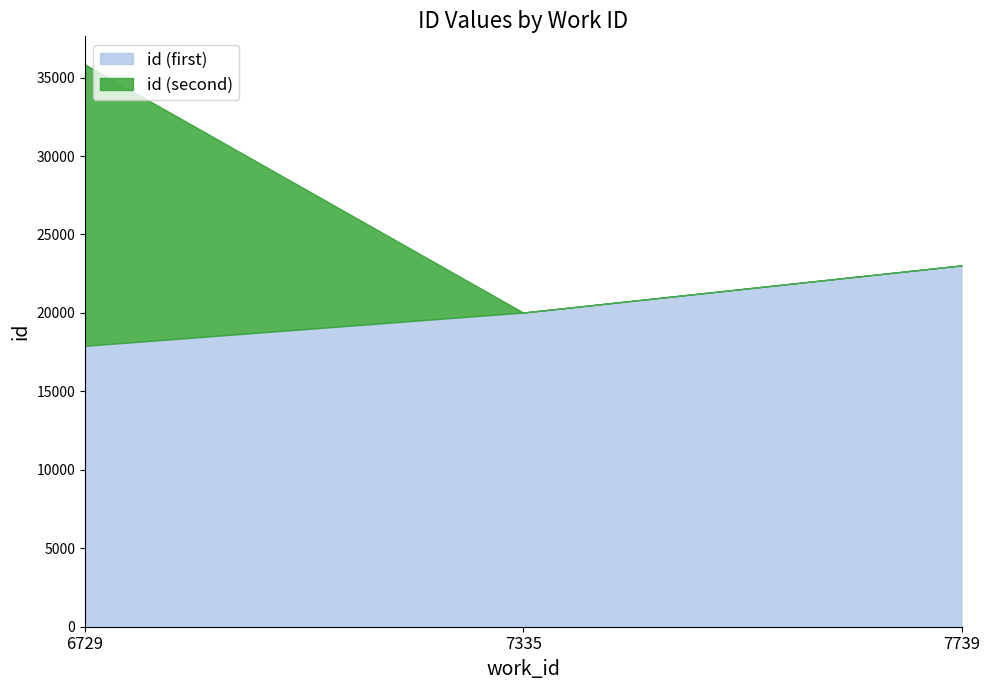

What is the total value across all series at 7739?

23032